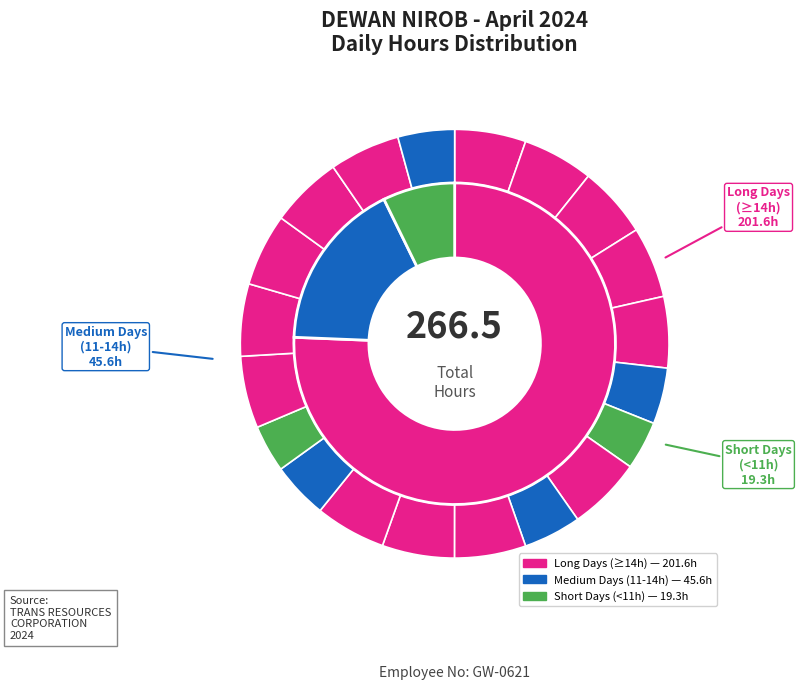

True or false: 5-Fri accounts for 5% of the total.

True